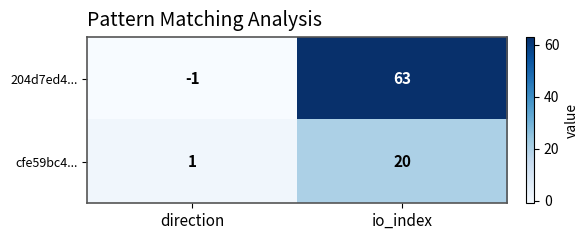

Rank the series by their average value, from lowest to highest.

cfe59bc4..., 204d7ed4...